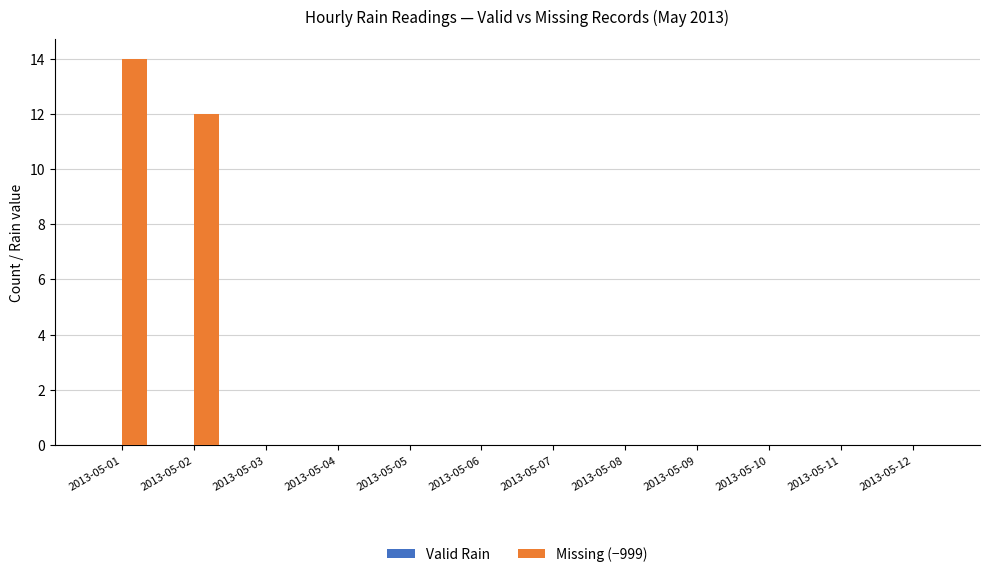

Which category has the highest value across all series?

2013-05-01